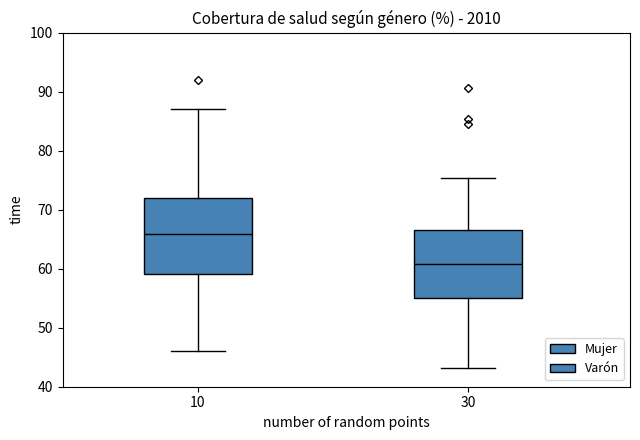

Which box is the tallest, from its lower edge to its upper edge?

10